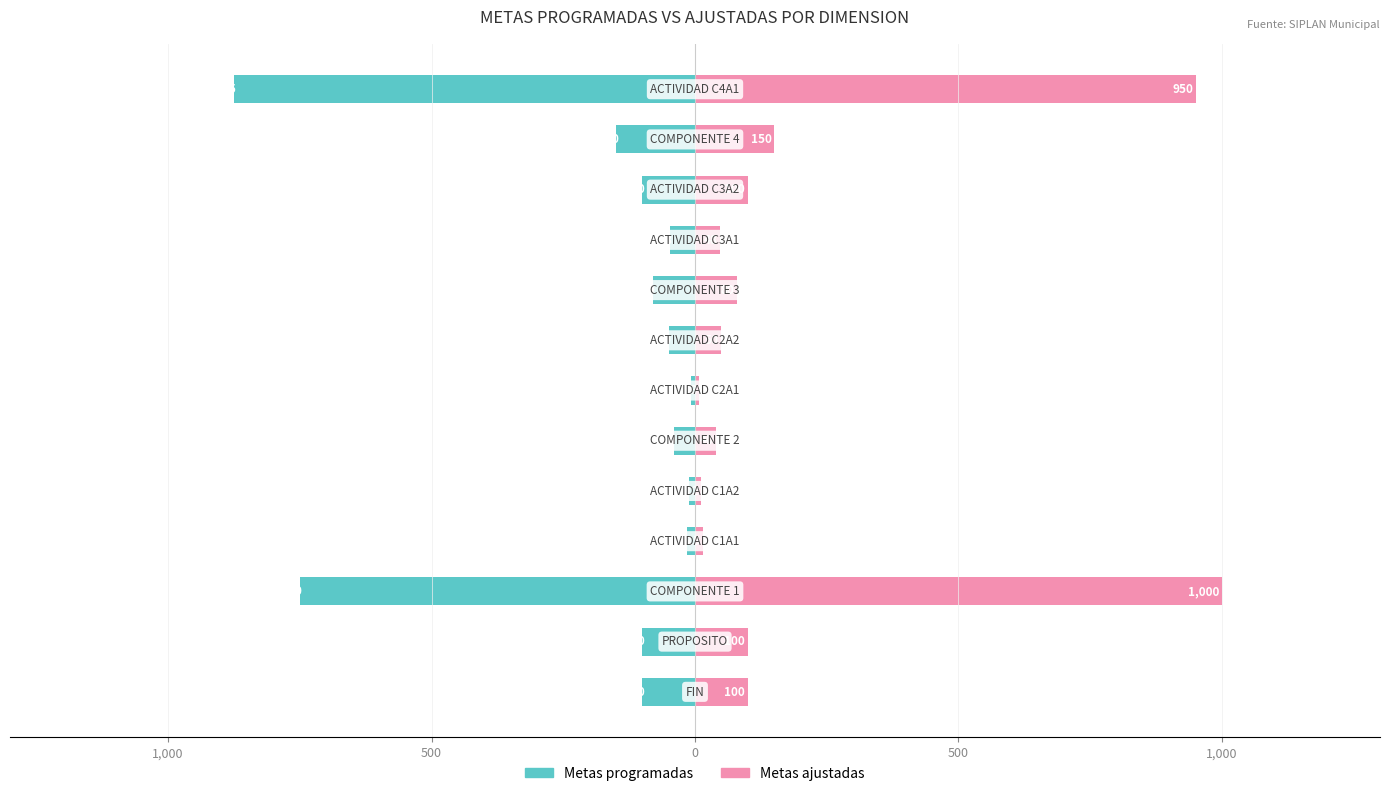

How many values in the Metas programadas series are below -80?

6